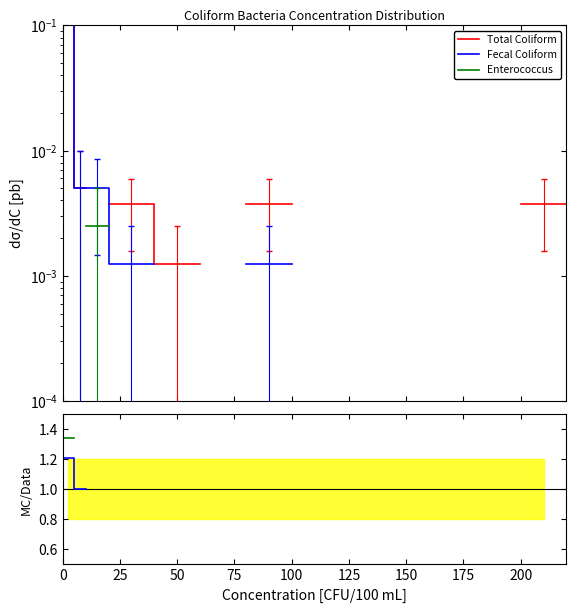

What is the difference between the maximum and second lowest values in the Fecal/Total series?

0.2